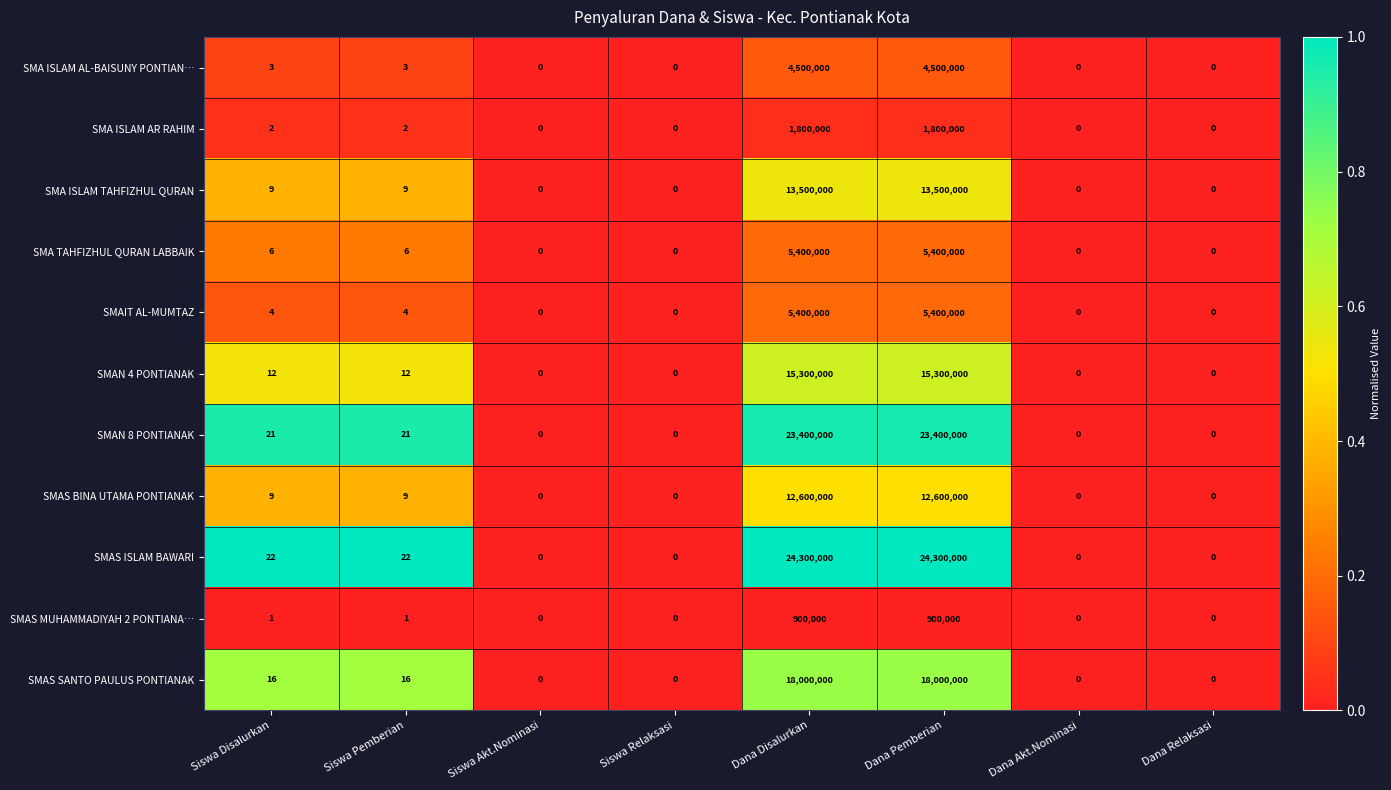

What is the average value of the SMAS BINA UTAMA PONTIANAK series?

3150002